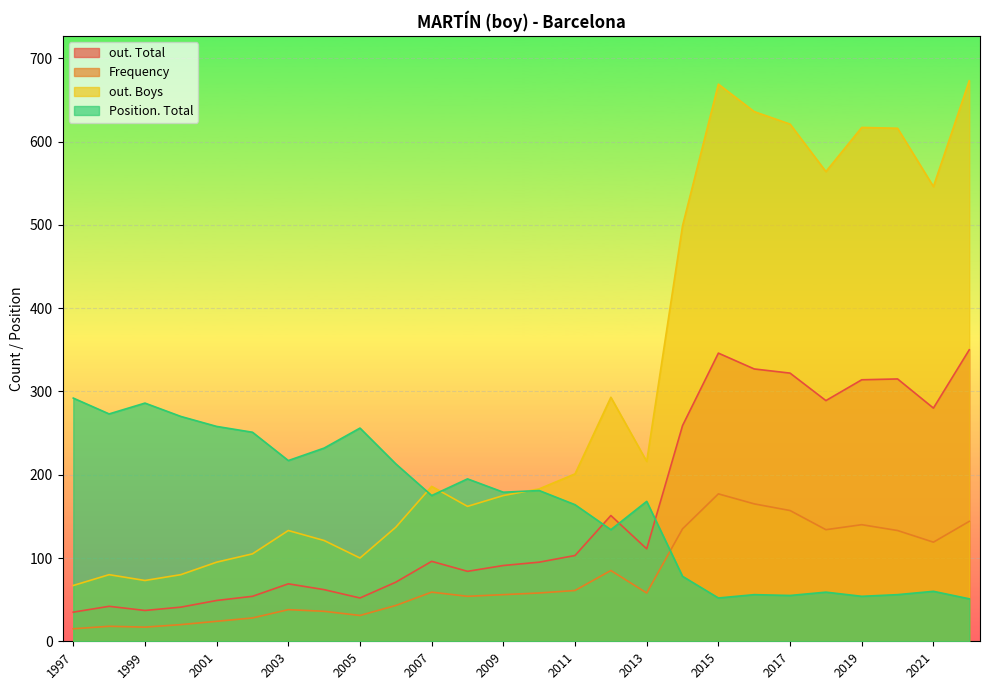

What is the difference between the highest and lowest values at 2001?

234